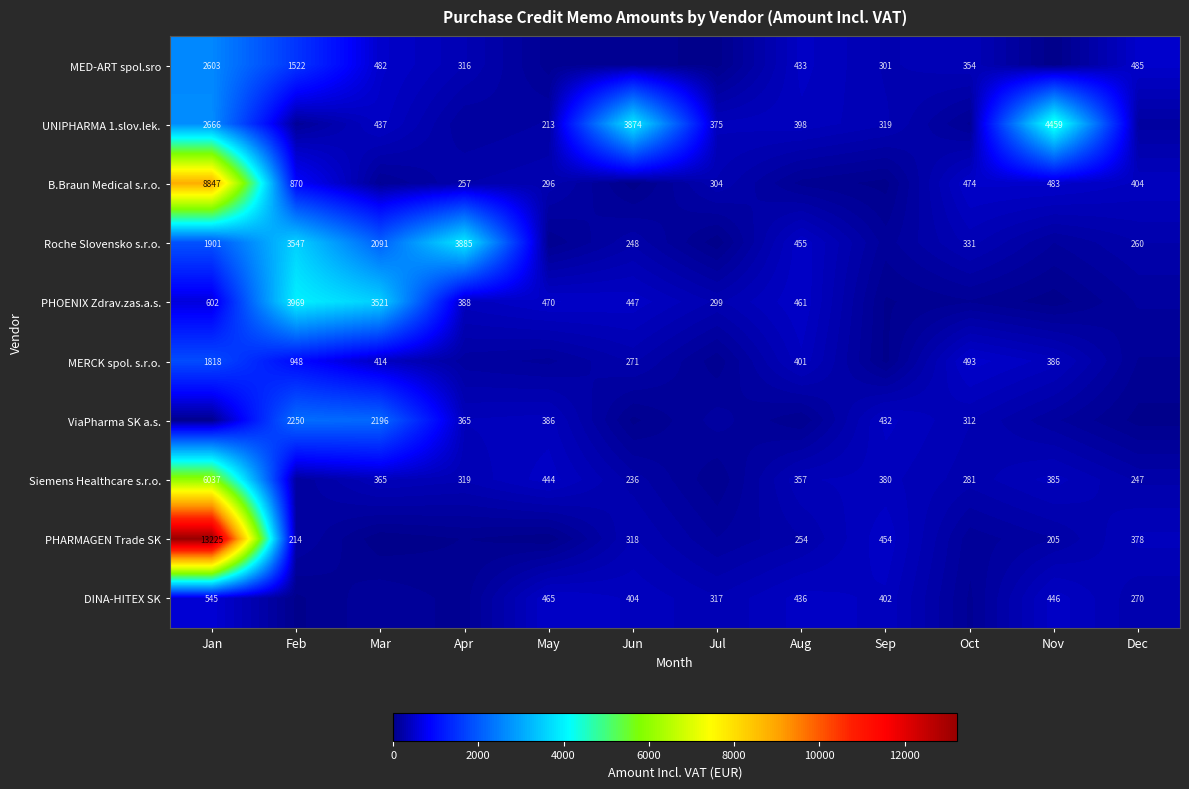

At Apr, list the series in order from smallest to largest.

PHARMAGEN Trade SK, DINA-HITEX SK, UNIPHARMA 1.slov.lek., MERCK spol. s.r.o., B.Braun Medical s.r.o., MED-ART spol.sro, Siemens Healthcare s.r.o., ViaPharma SK a.s., PHOENIX Zdrav.zas.a.s., Roche Slovensko s.r.o.